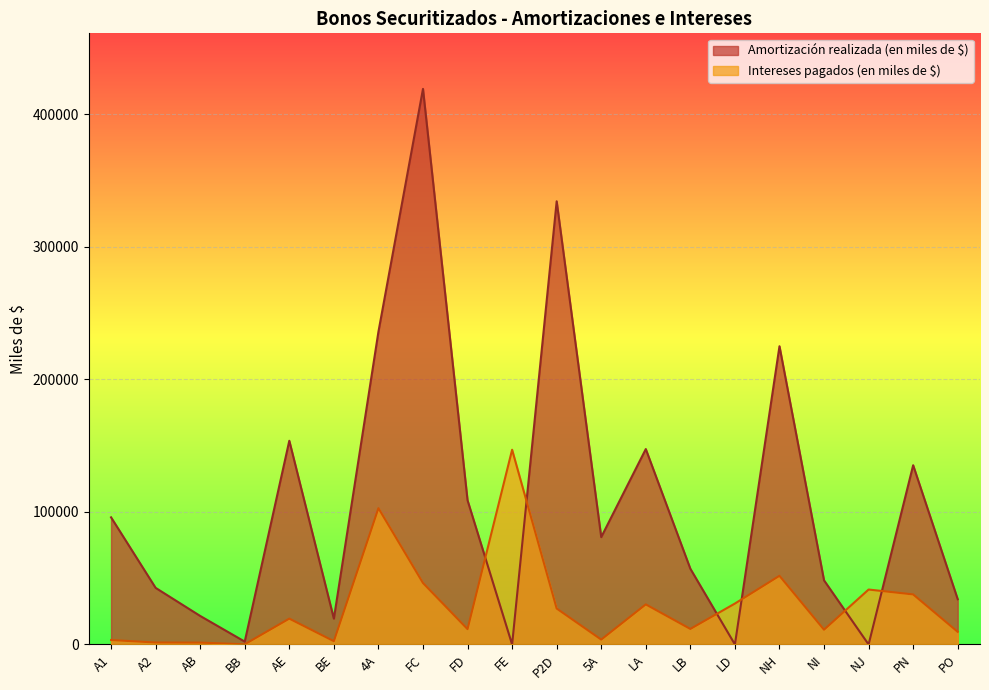

What is the average value of the Amortización realizada (en miles de $) series?

108042